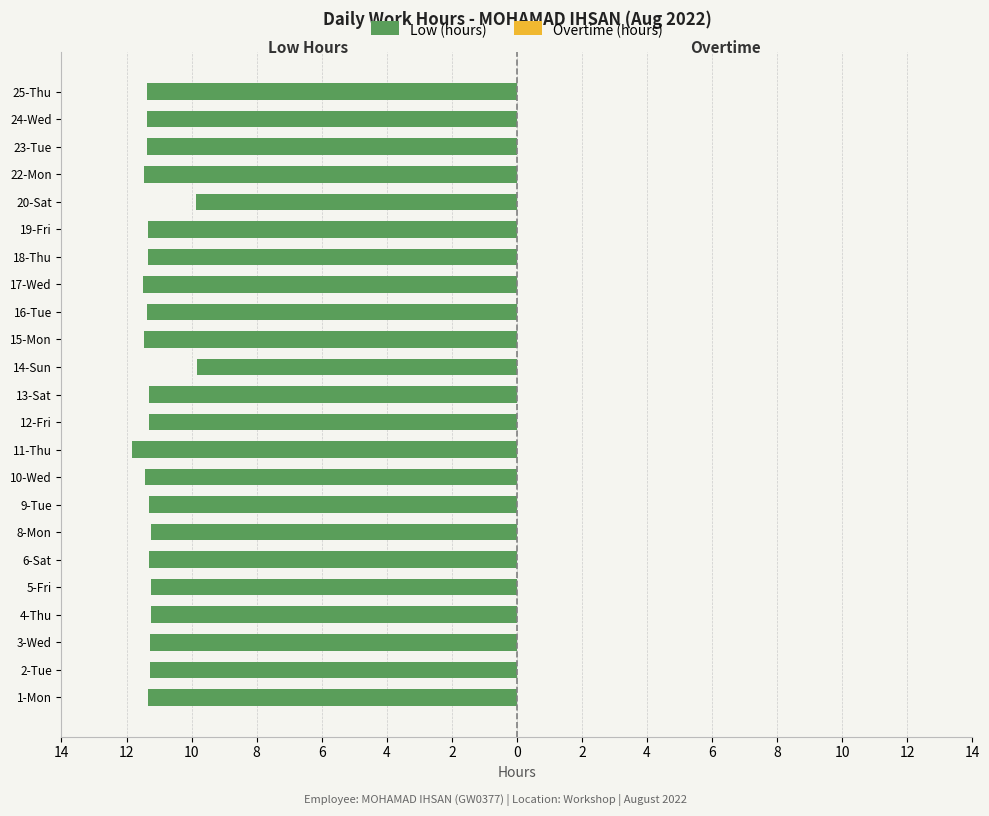

How many bars are there in total?

46